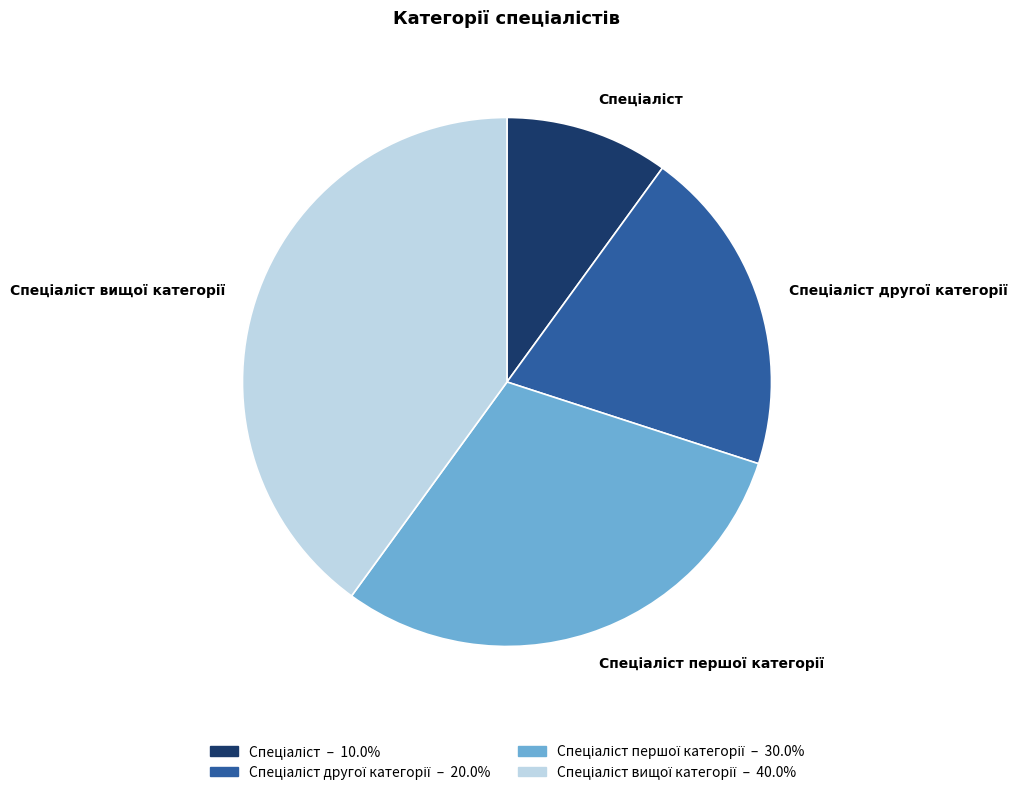

Does any single category account for the majority?

No